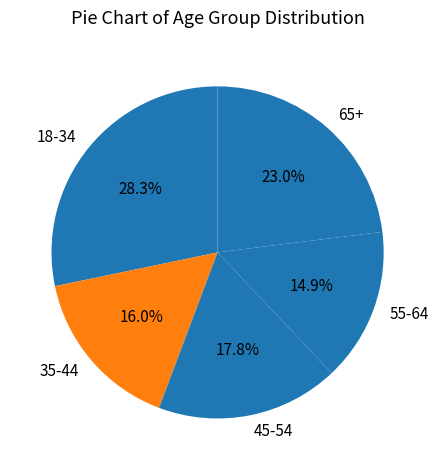

Does 35-44 account for over 50% of the chart?

No